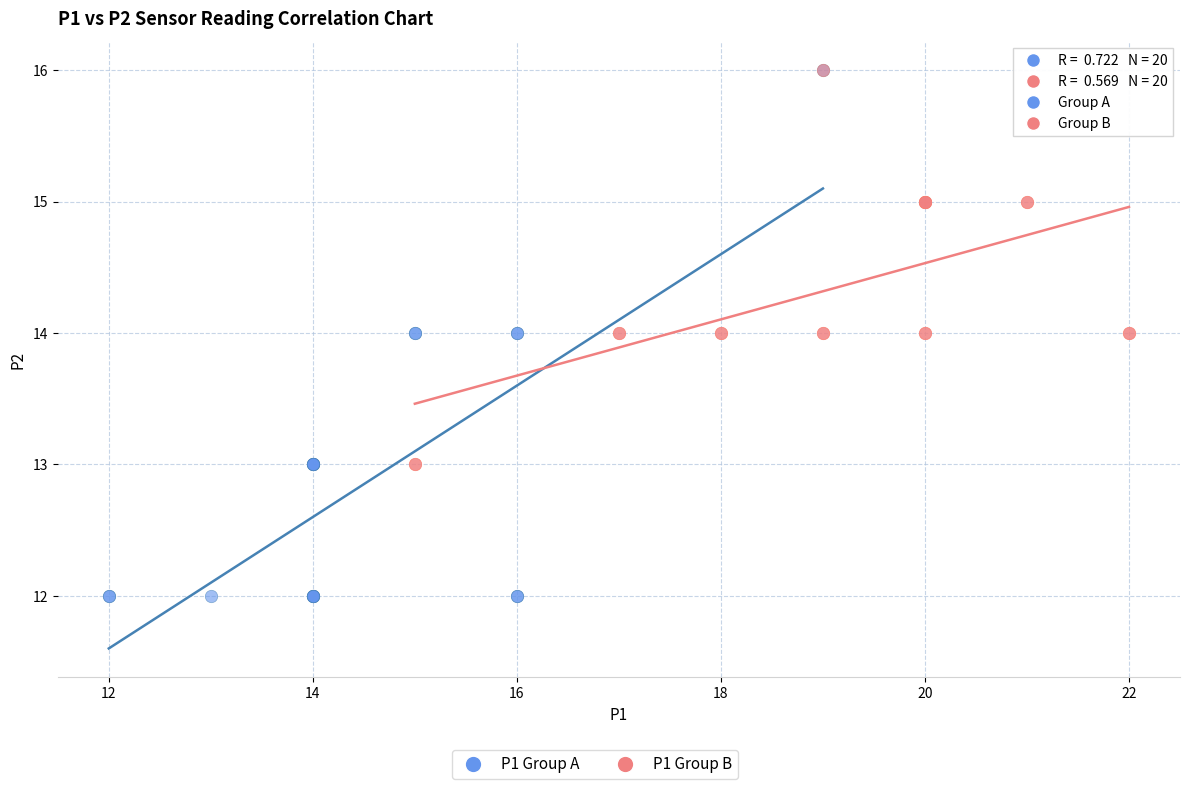

Which series contains the lowest Y value?

P1 Group A